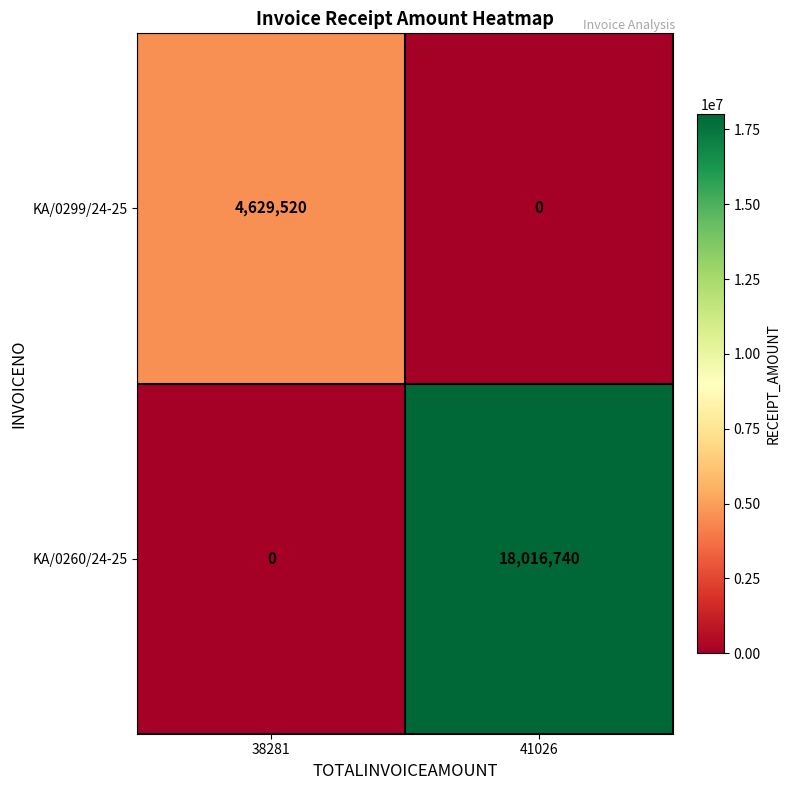

Reading left to right, what are all the values shown in this chart?

KA/0299/24-25: 38281=4629520	41026=0
KA/0260/24-25: 38281=0	41026=18016740